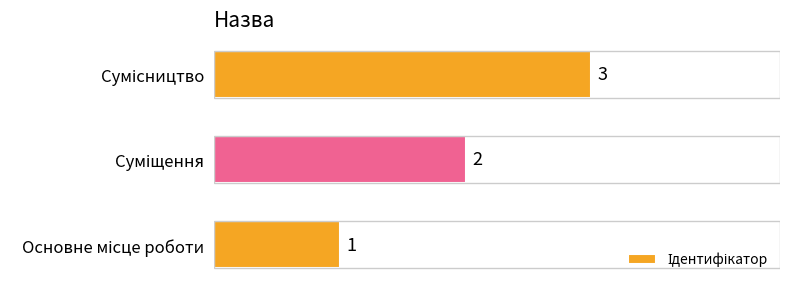

What is the sum of all values?

6